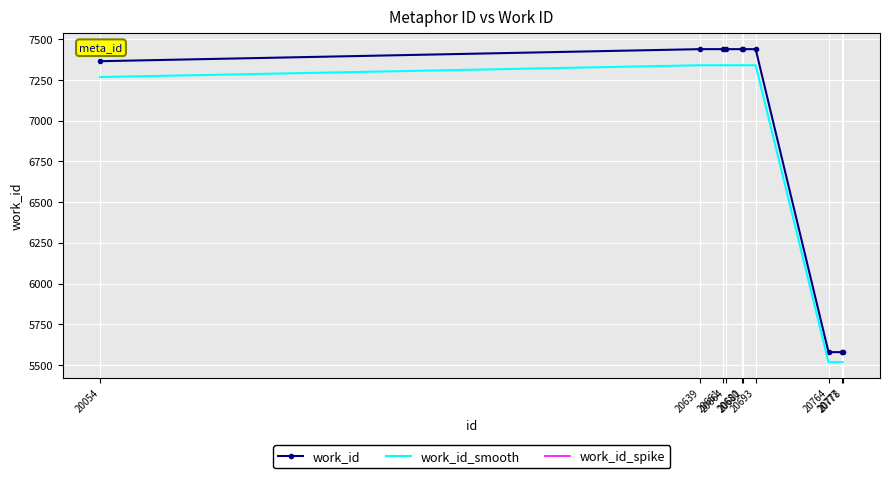

True or false: work_id_smooth and work_id intersect in this chart.

False